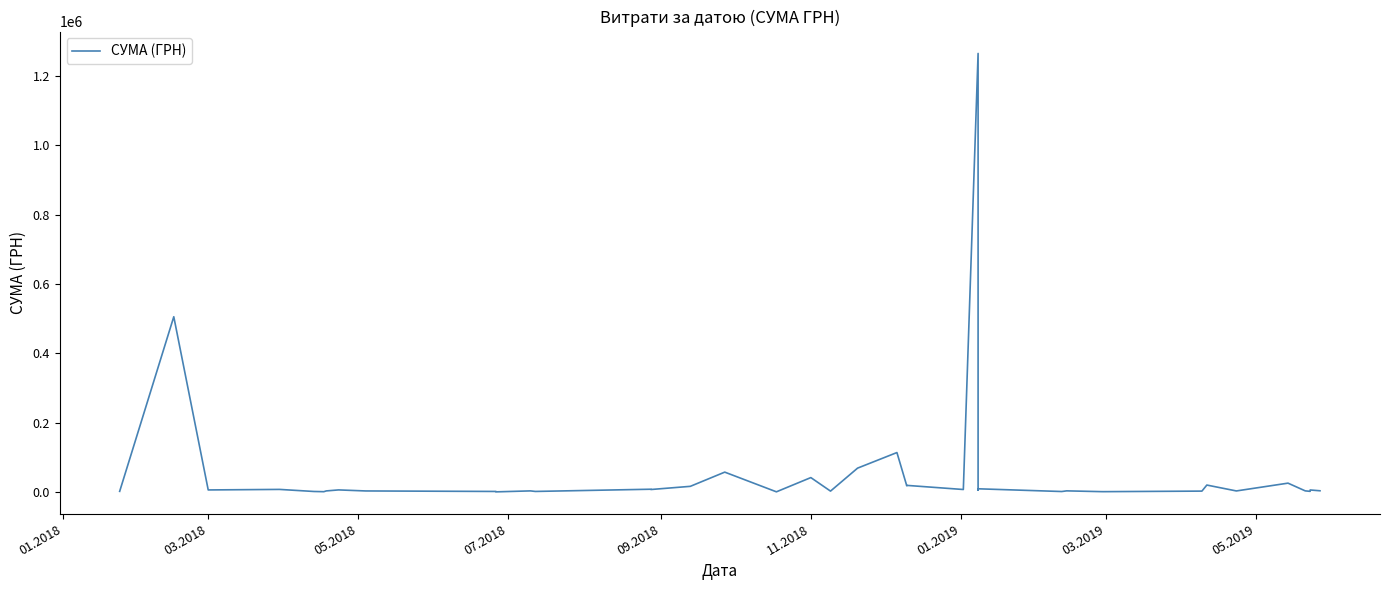

How many lines are shown in the chart?

1